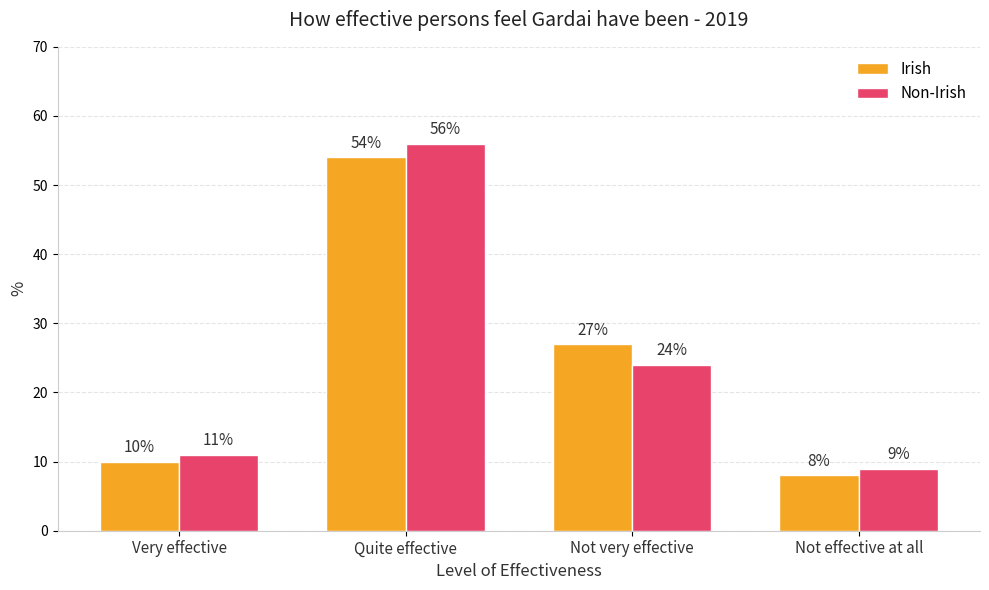

Count the number of categories in the chart.

4